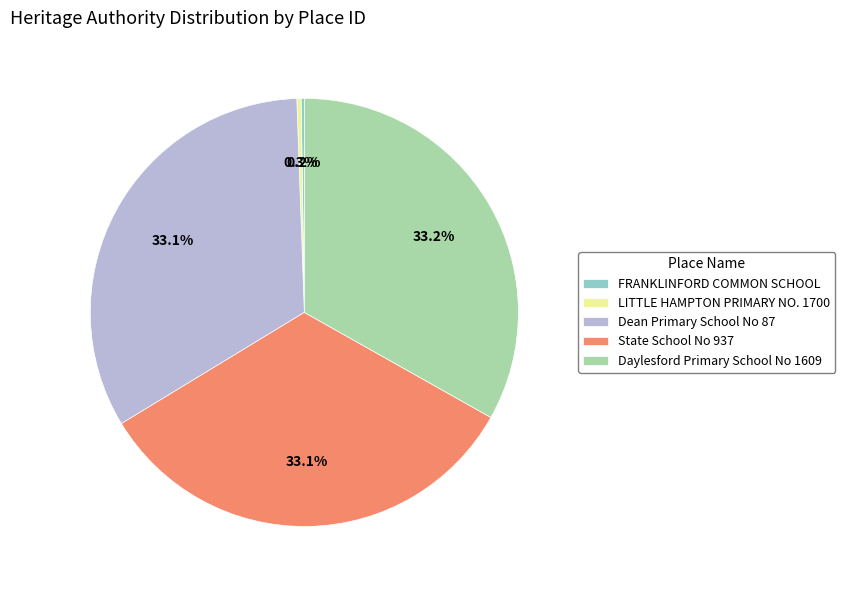

Approximately how many times larger is the value at Daylesford Primary School No 1609 compared to State School No 937?

1.0